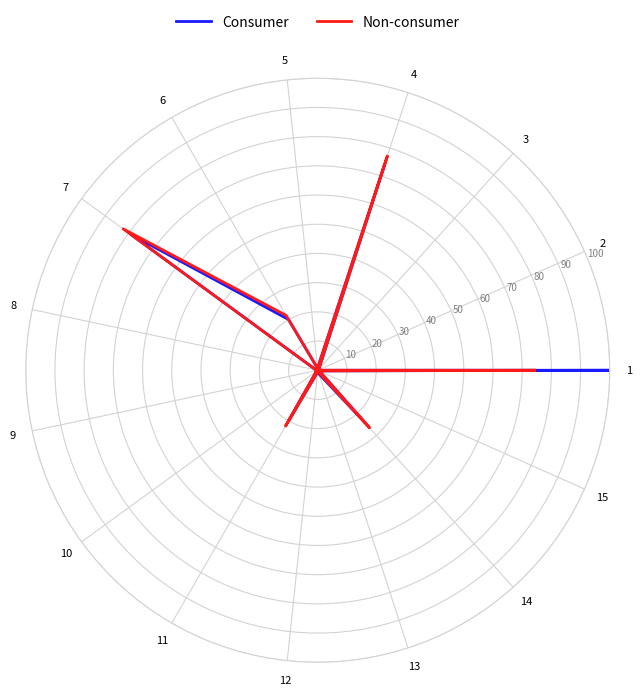

True or false: Non-consumer has more than 0 points higher than both neighbors.

True